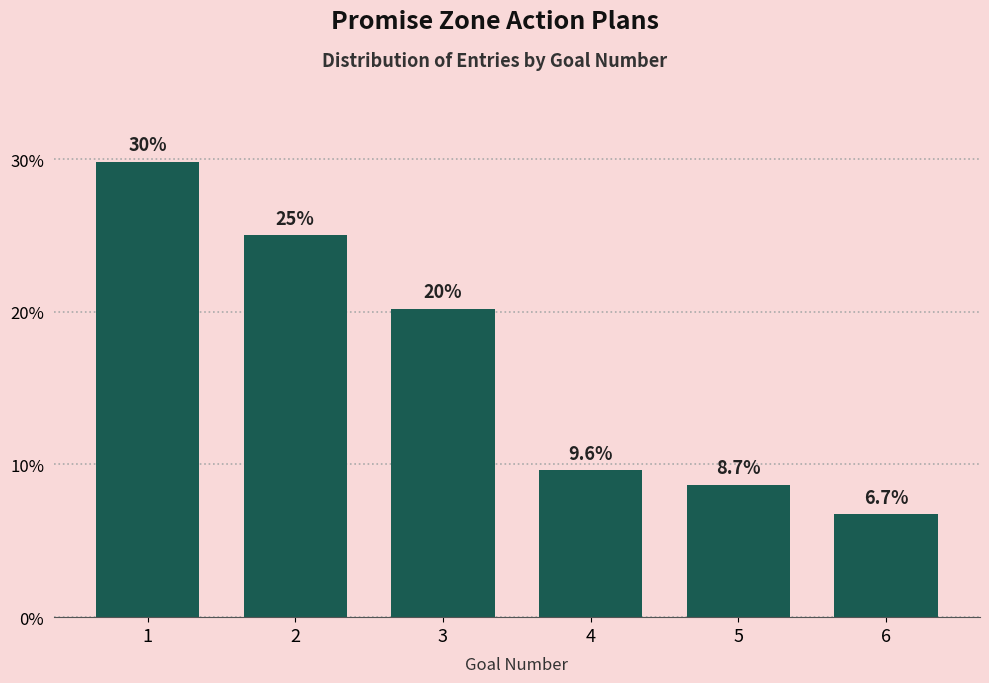

Reading right to left, transcribe all the data shown in this chart.

6.7	8.7	9.6	20.2	25.0	29.8